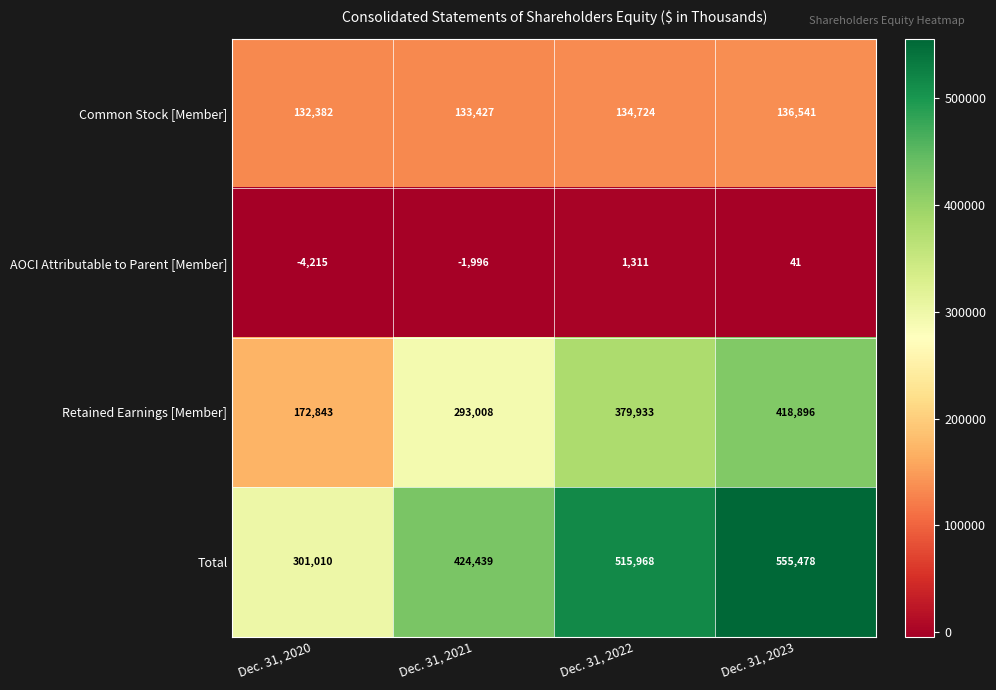

Reading right to left, what are all the values shown in this chart?

Common Stock [Member]: 136541	134724	133427	132382
AOCI Attributable to Parent [Member]: 41	1311	-1996	-4215
Retained Earnings [Member]: 418896	379933	293008	172843
Total: 555478	515968	424439	301010